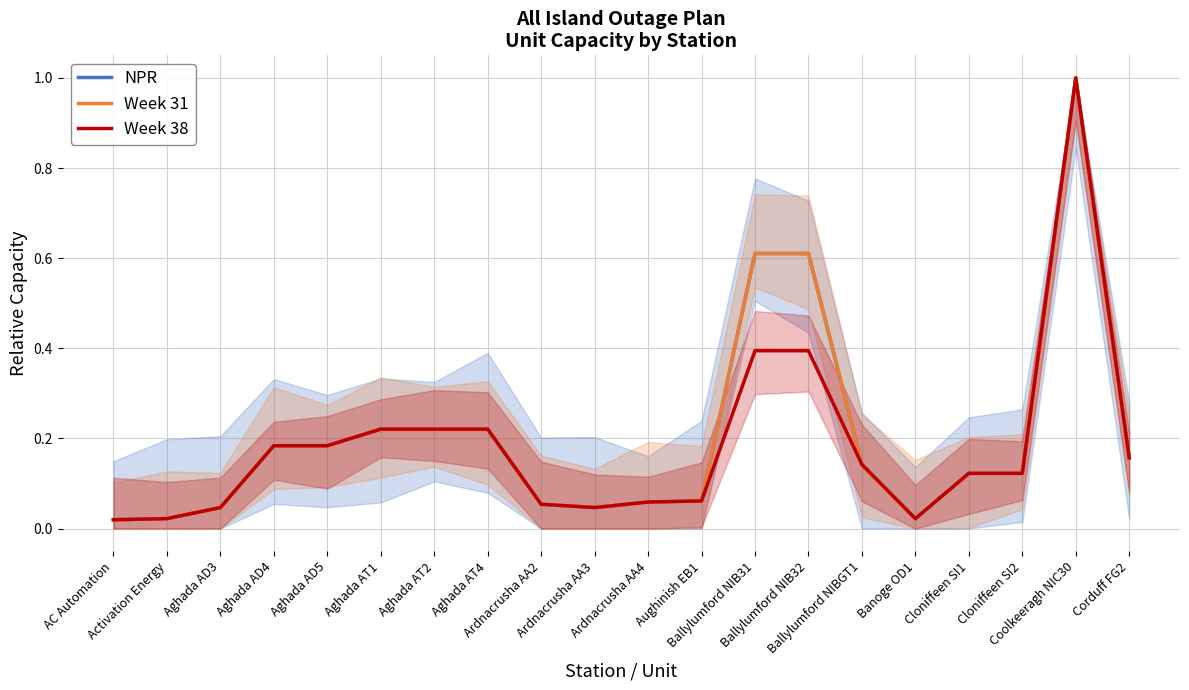

Rank the series at Ballylumford NIB31 from lowest to highest value.

Week 38, NPR, Week 31